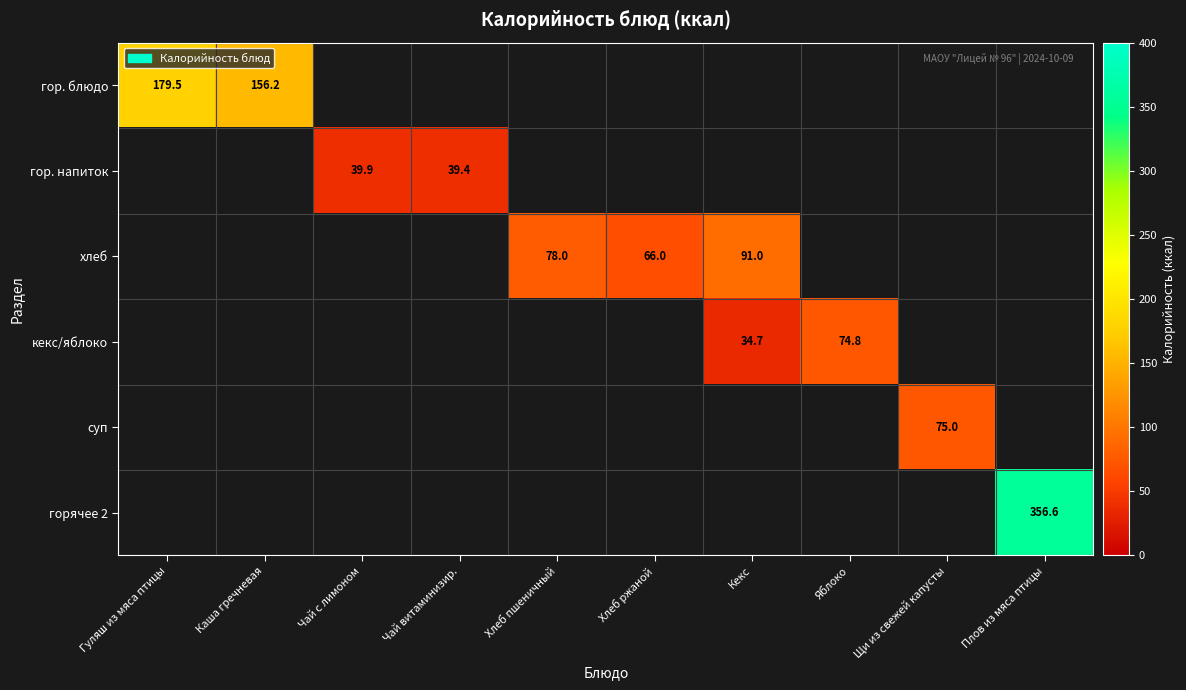

The кекс/яблоко series shows 52.4 at Кекс. True or false?

False